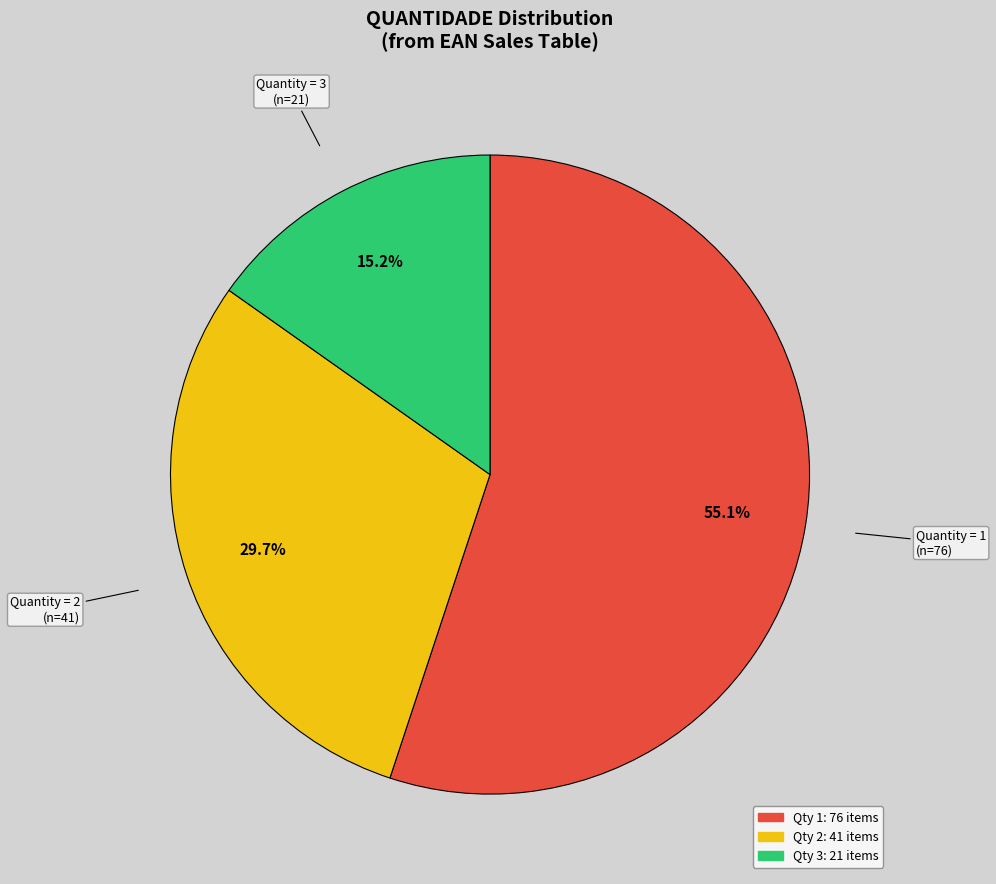

Is there any slice that represents more than half of the pie?

Yes